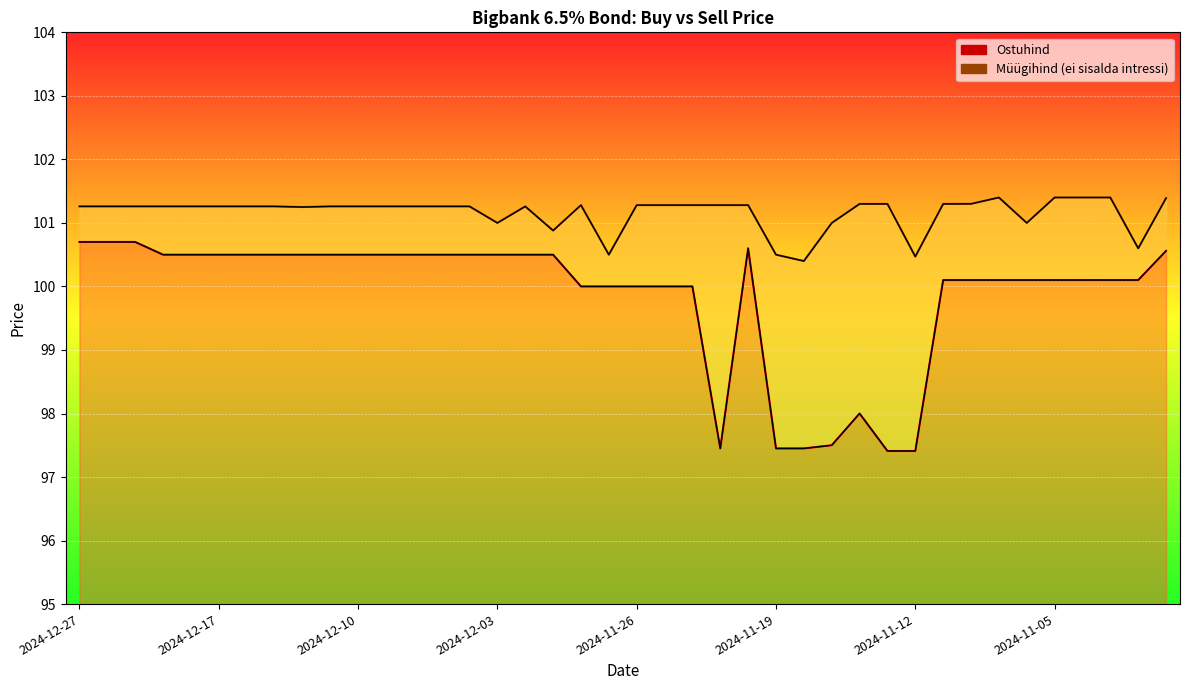

Which series changed the most between 13 and 16?

Ostuhind